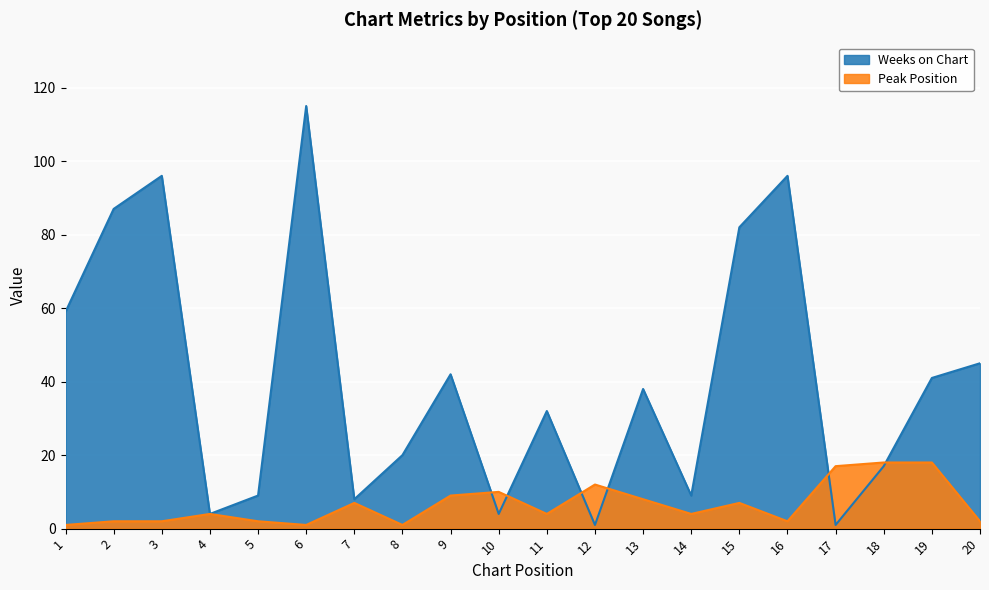

Is the value of Peak Position at 13 greater than the value of Weeks on Chart at 9?

No